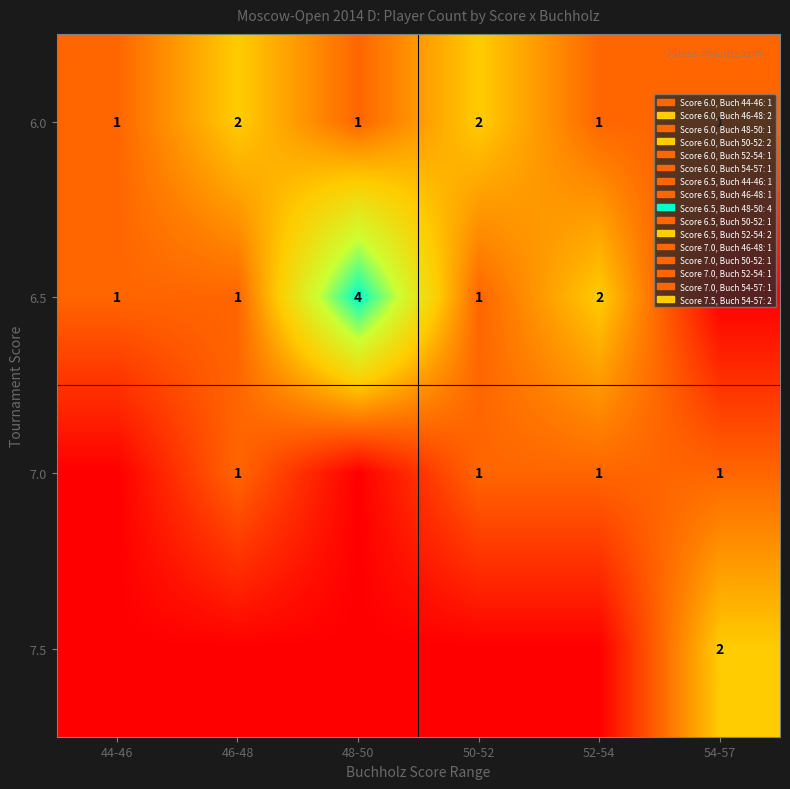

What is the difference between the 6.5 values at 48-50 and 44-46?

3